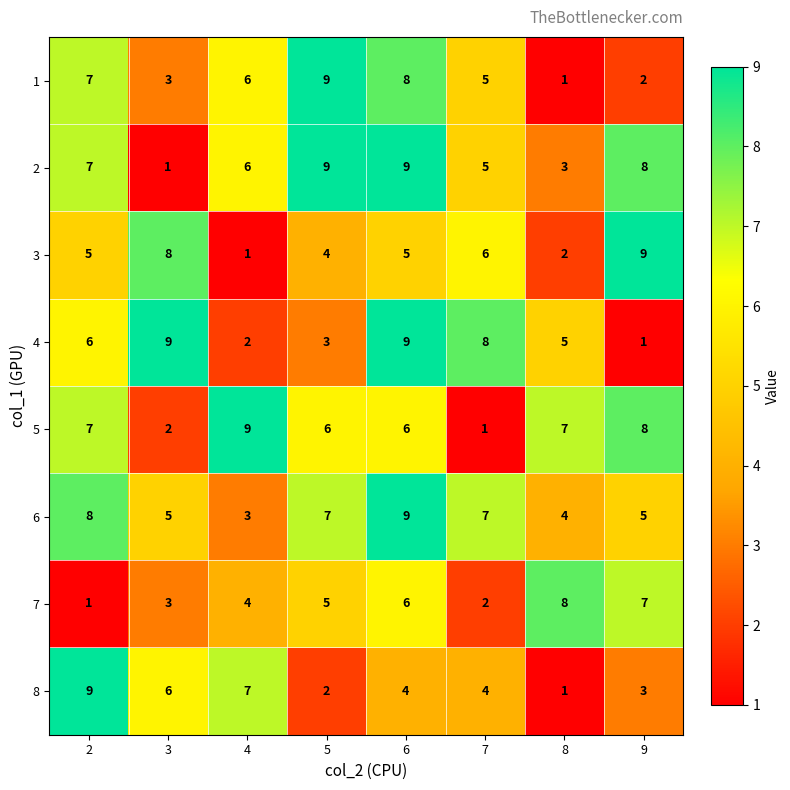

True or false: 1 has a value of 1 at 3.

False